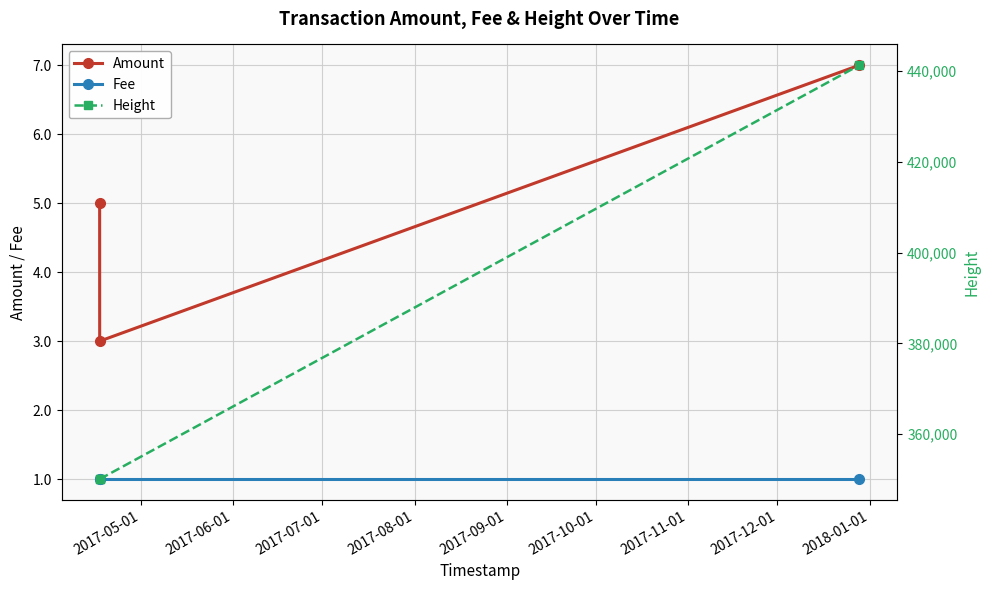

What is the value of the Fee point at the 3rd from the left?

1